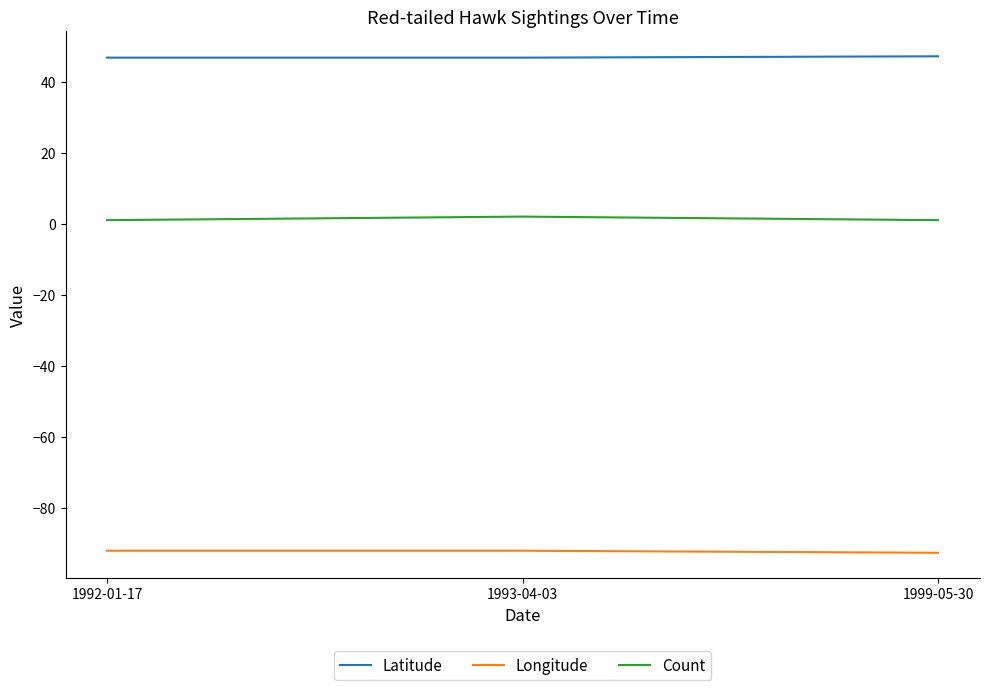

What is the smallest value displayed?

-92.7